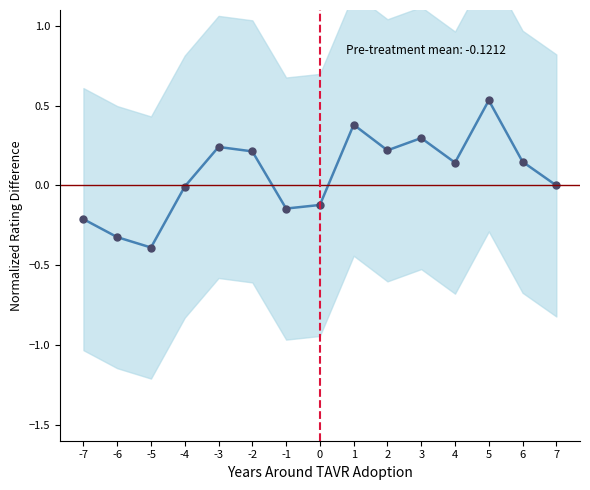

Reading left to right, transcribe all the data shown in this chart.

-7=-0.2	-6=-0.3	-5=-0.4	-4=-0.0	-3=0.2	-2=0.2	-1=-0.1	0=-0.1	1=0.4	2=0.2	3=0.3	4=0.1	5=0.5	6=0.1	7=0.0